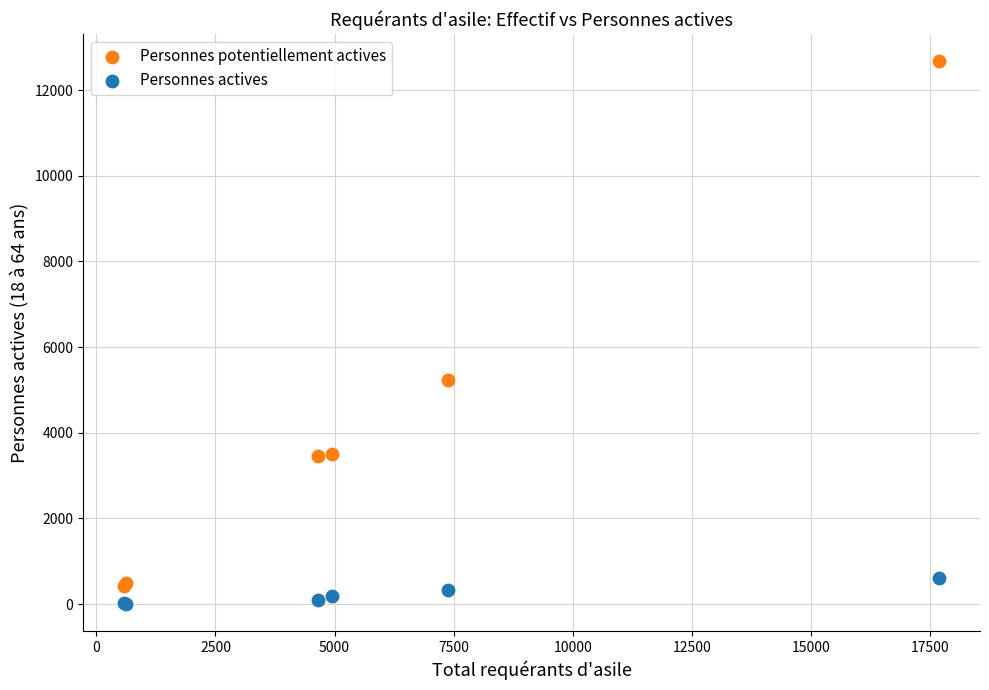

Across all series, what Y value is closest to 6339?

5236